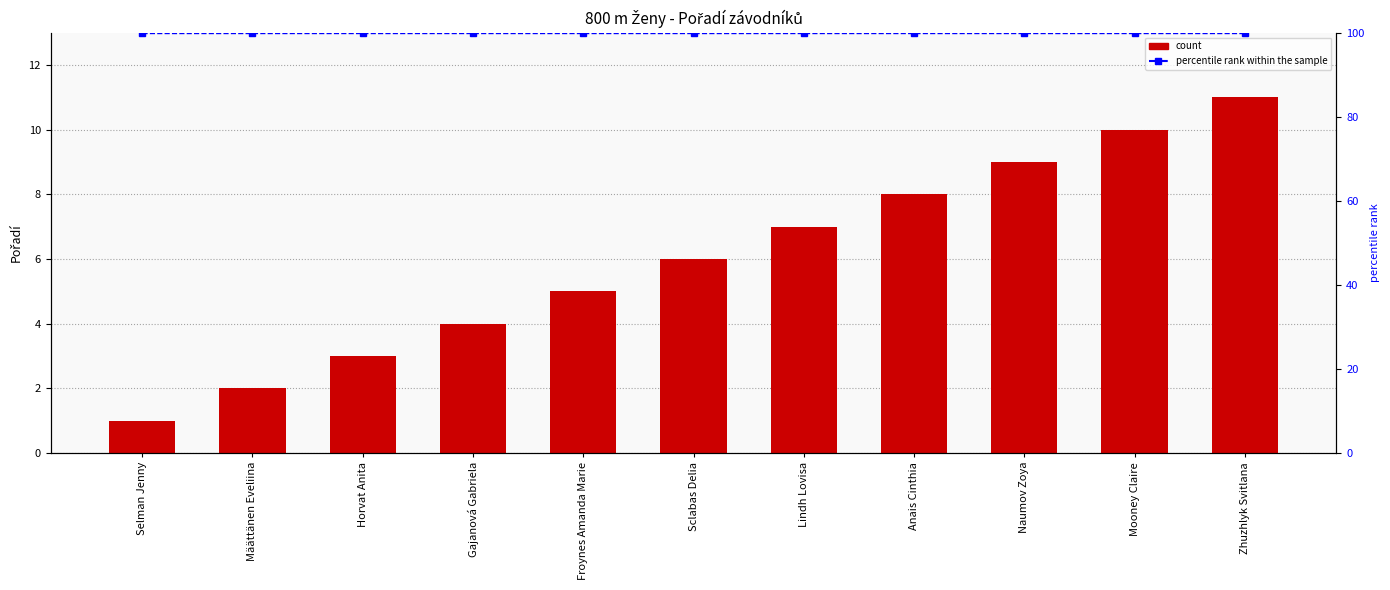

Reading left to right, transcribe all the data shown in this chart.

Pořadí: 1	2	3	4	5	6	7	8	9	10	11
percentile rank within the sample: 100	100	100	100	100	100	100	100	100	100	100